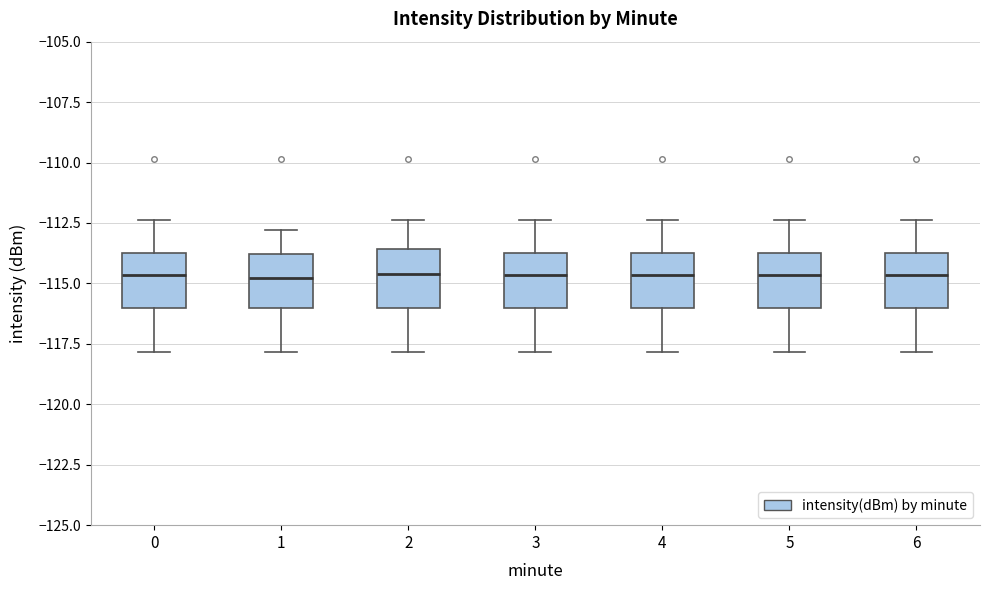

Where does the upper whisker of the box at x = 3 end on the y-axis? The values are not printed on the chart, so give them approximately, as read against the axis.

-112.5